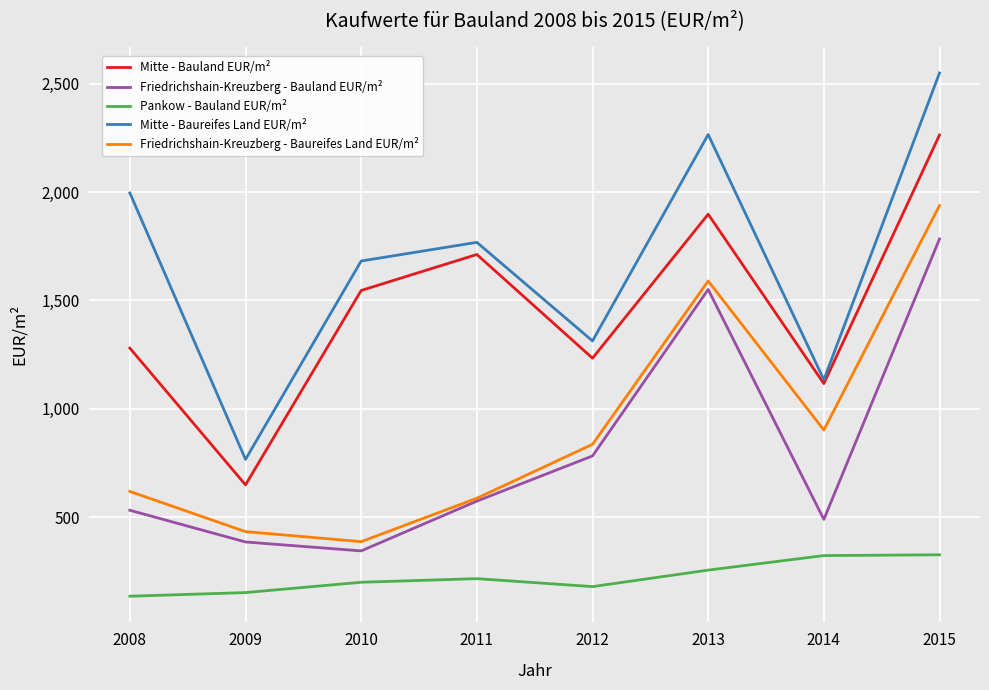

What is the total value across all series at 2013?

7558.8